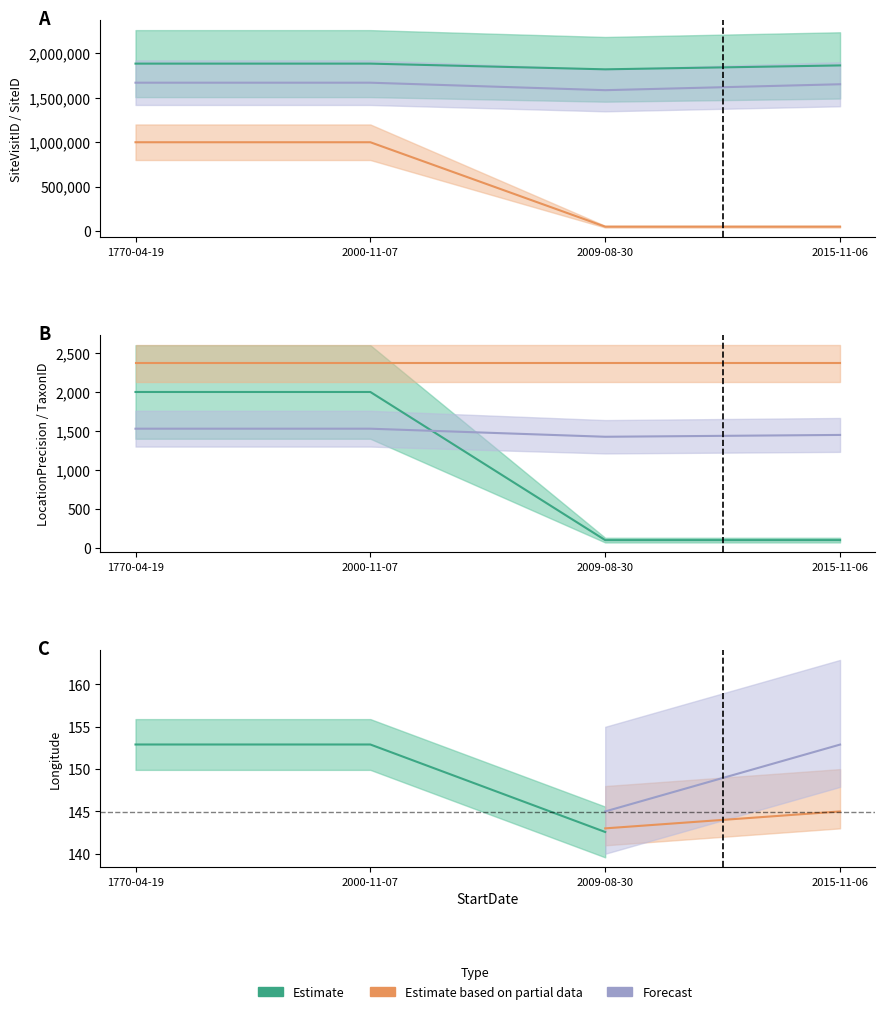

Between 2000-11-07 and 2015-11-06, which series saw the biggest shift?

LocationPrecision